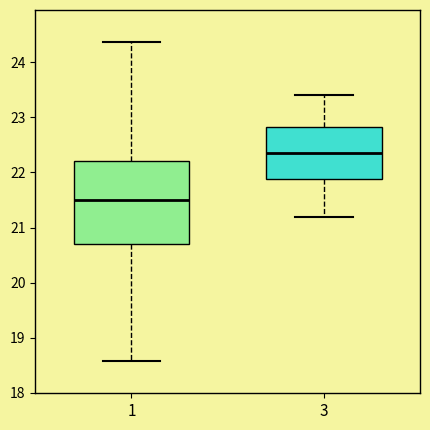

Reading left to right, transcribe this box plot: for each box, give where its median line is, the range the box spans, and where its two whiskers end, as read against the y-axis. The values are not printed on the chart, so give them approximately, as read against the axis.

1: median 21.5, box 20.7 to 22.2, whiskers 18.6 to 24.4
3: median 22.4, box 21.9 to 22.8, whiskers 21.2 to 23.4